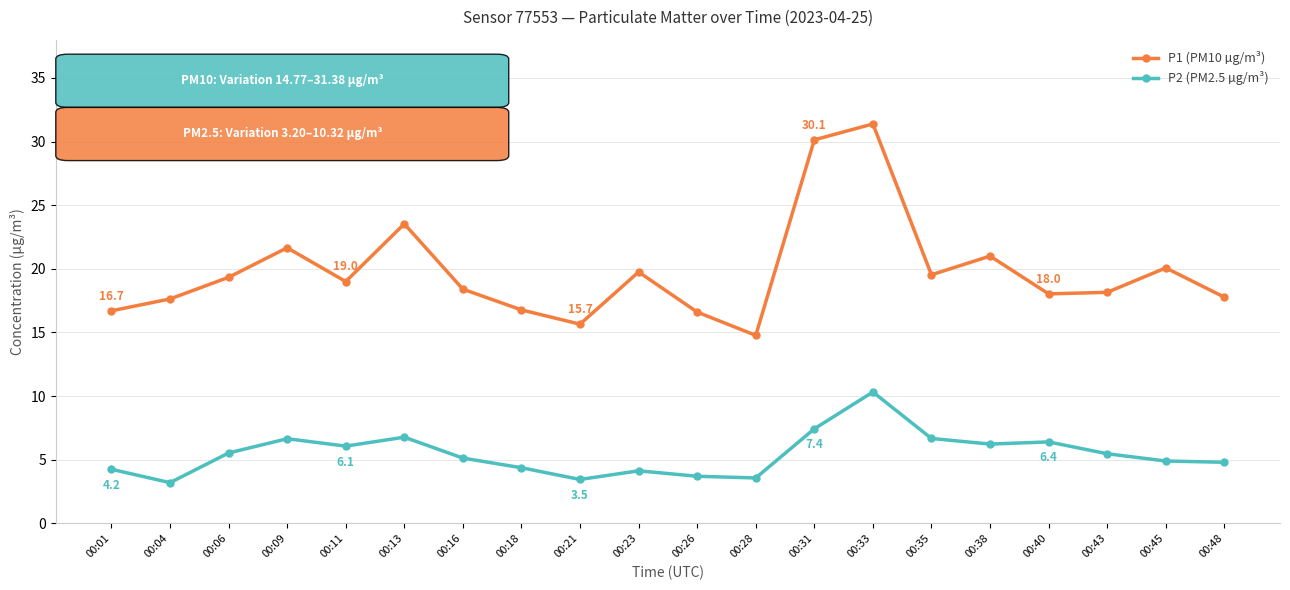

What is the value of the P2 (PM2.5 µg/m³) point at the 15th from the left?

6.7